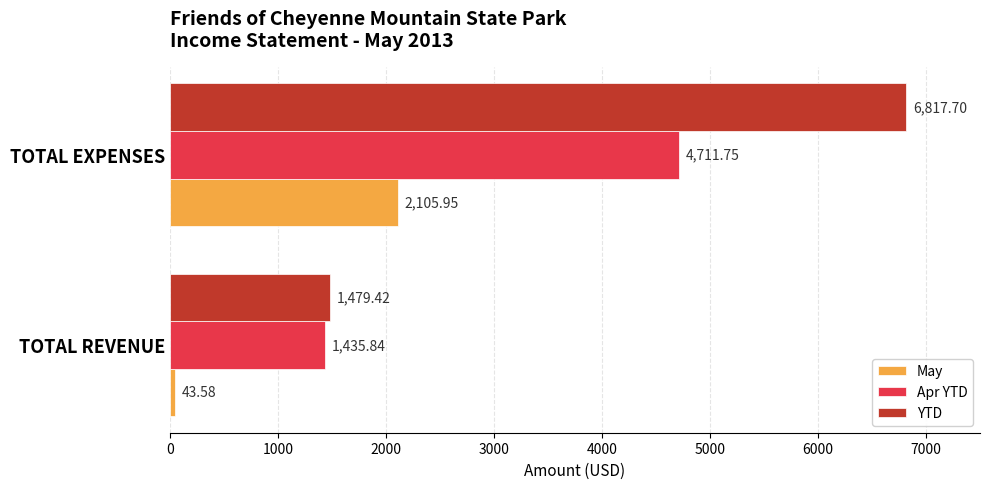

How many values in the YTD series are below 6817?

1